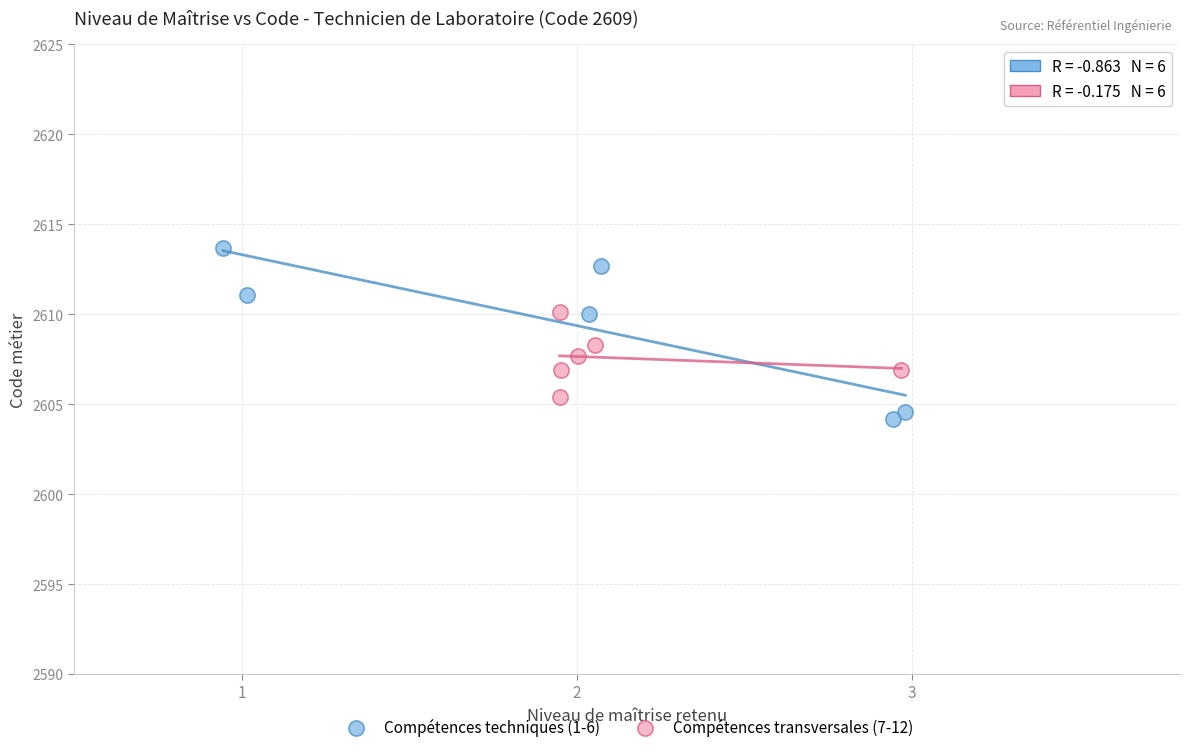

Which series reaches the maximum Y coordinate?

Compétences techniques (1-6)